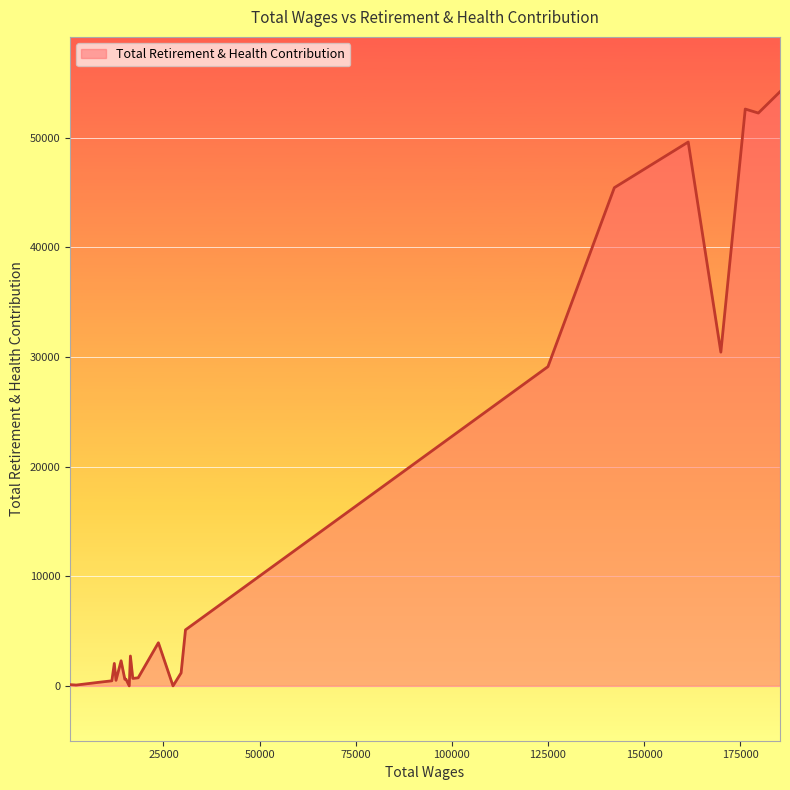

What is the maximum value shown in the chart?

54179